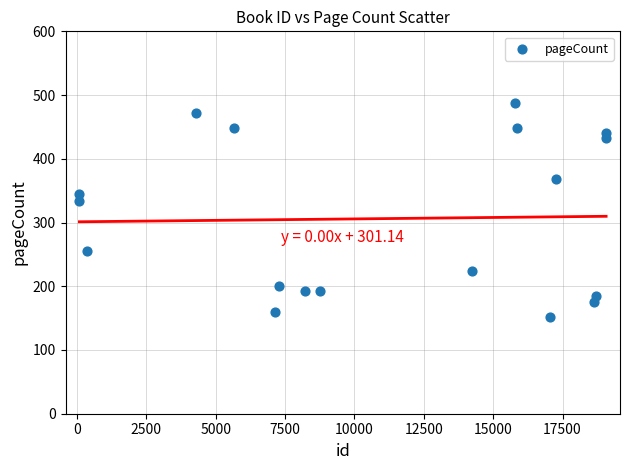

What Y value in the scatter plot is closest to 320?

334